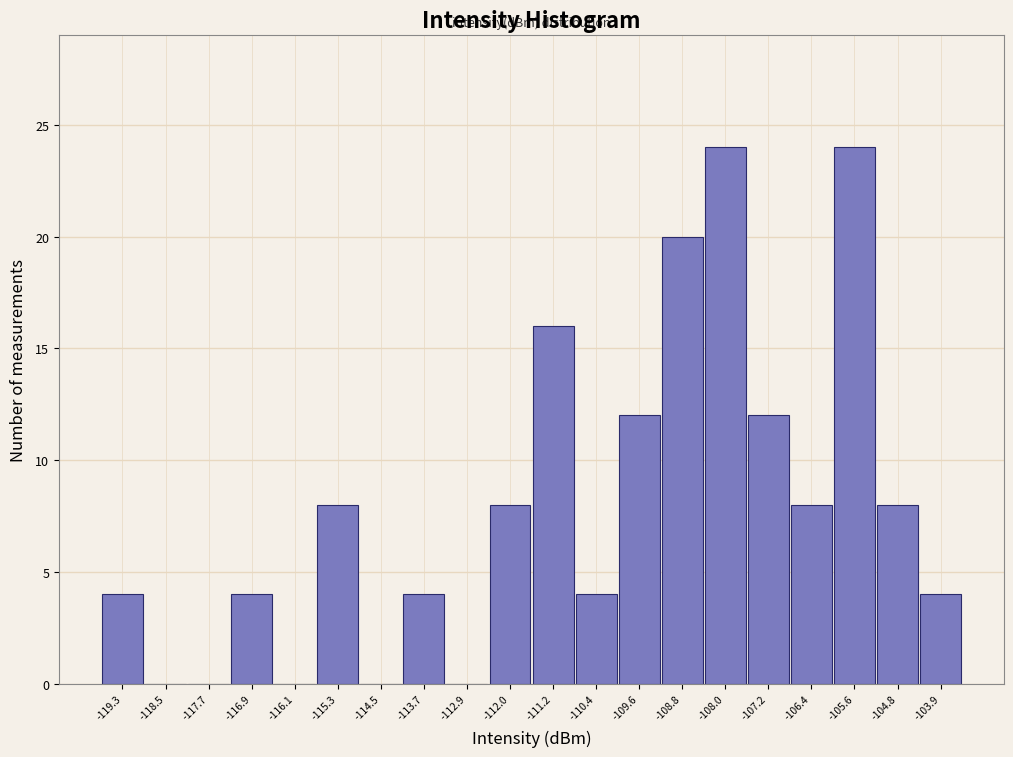

Reading left to right, transcribe this chart: for each bar, give the range it covers on the x-axis and its height. Neither the bar edges nor the heights are printed on the chart, so give them approximately, as read against the axes.

-119.7 to -118.9: 4
-118.9 to -118.1: 0
-118.1 to -117.3: 0
-117.3 to -116.5: 4
-116.5 to -115.7: 0
-115.7 to -114.9: 8
-114.9 to -114.1: 0
-114.1 to -113.3: 4
-113.3 to -112.5: 0
-112.5 to -111.6: 8
-111.6 to -110.8: 16
-110.8 to -110.0: 4
-110.0 to -109.2: 12
-109.2 to -108.4: 20
-108.4 to -107.6: 24
-107.6 to -106.8: 12
-106.8 to -106.0: 8
-106.0 to -105.2: 24
-105.2 to -104.4: 8
-104.4 to -103.5: 4